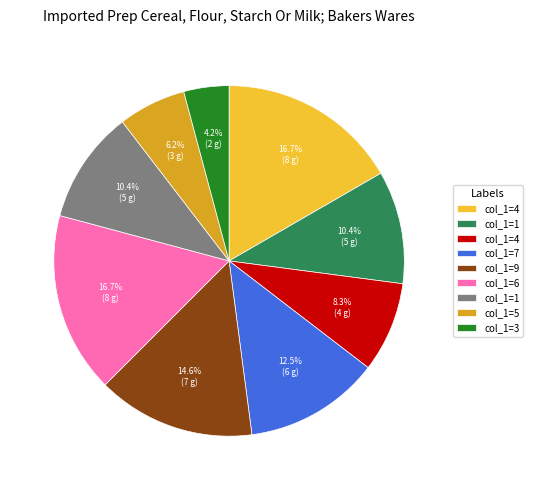

Is there a majority slice in this chart?

No